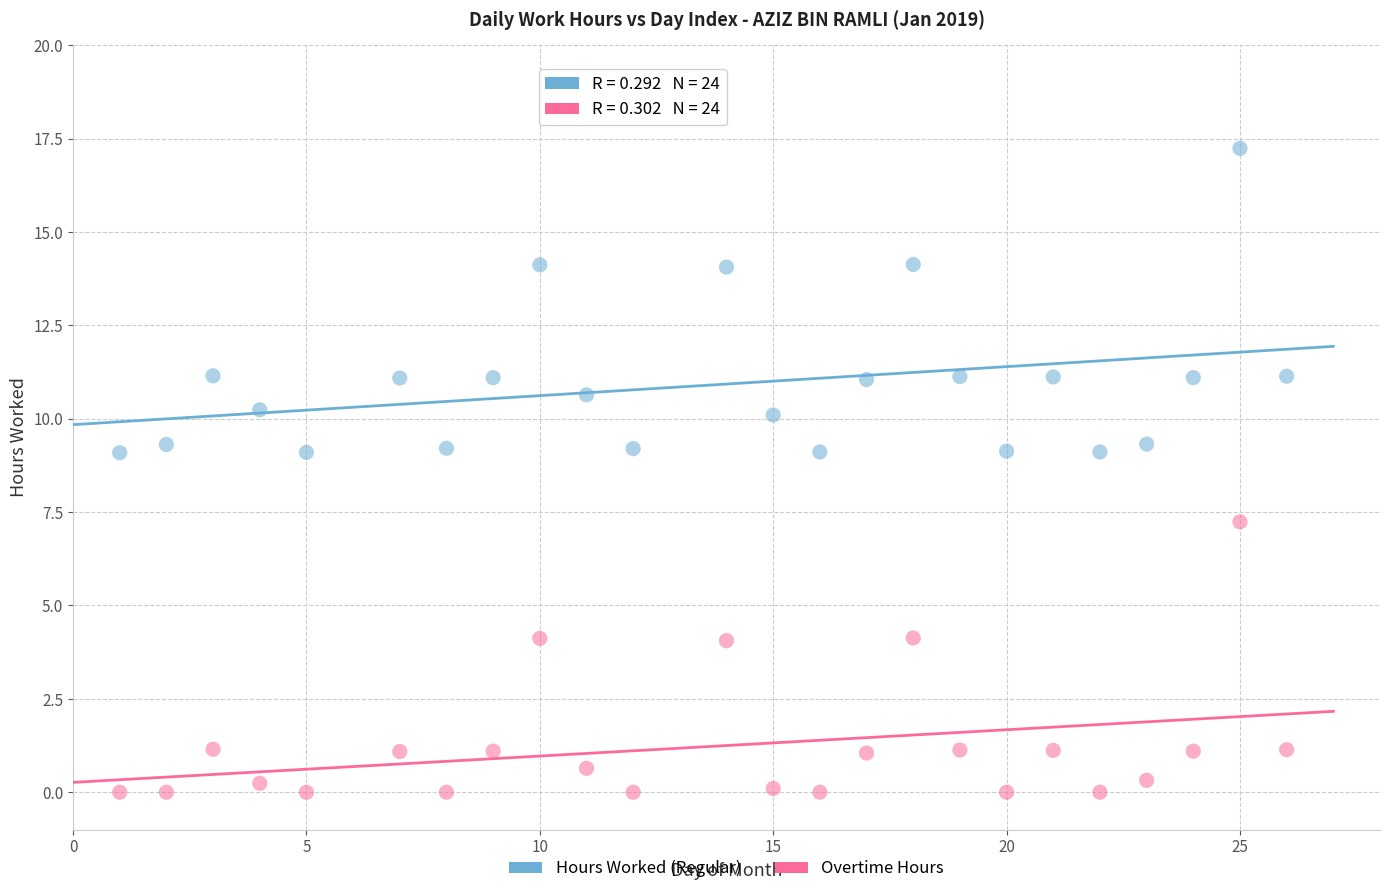

What is the X range (max minus min) for the scatter plot?

25.0